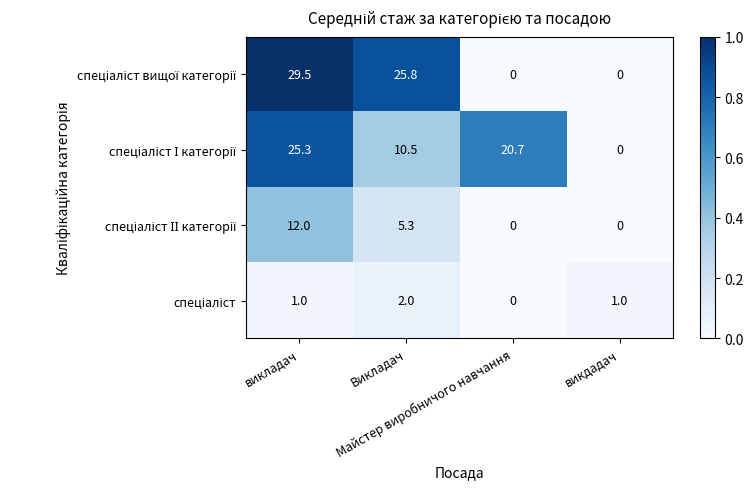

At how many categories does at least one series exceed 17?

3